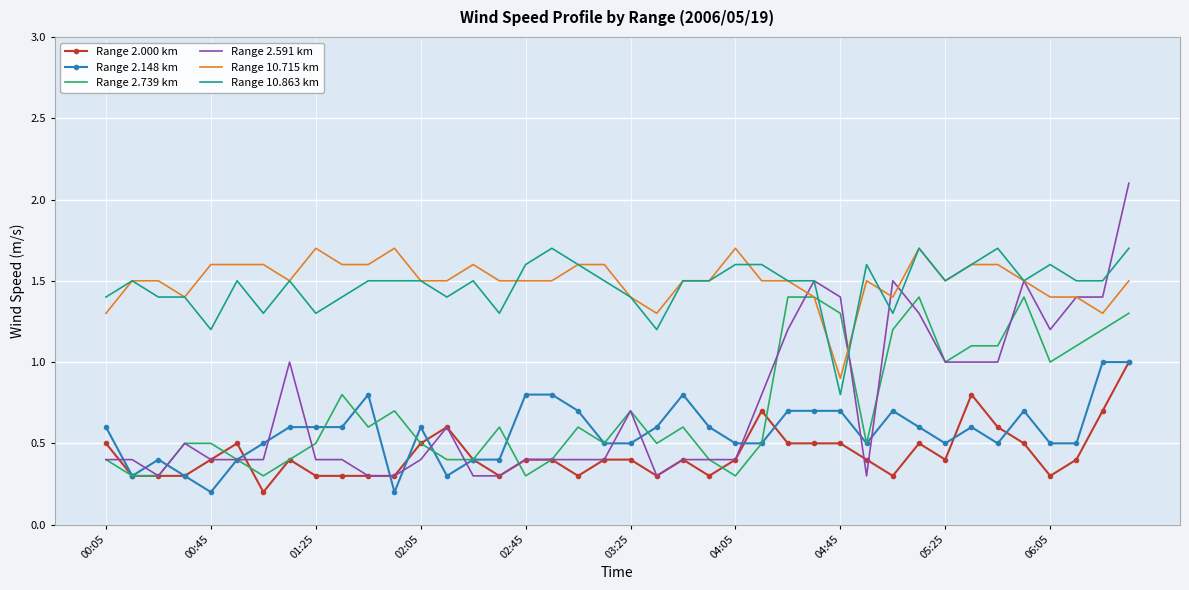

What is the difference between the maximum and minimum values in the Range 10.863 km series?

0.9